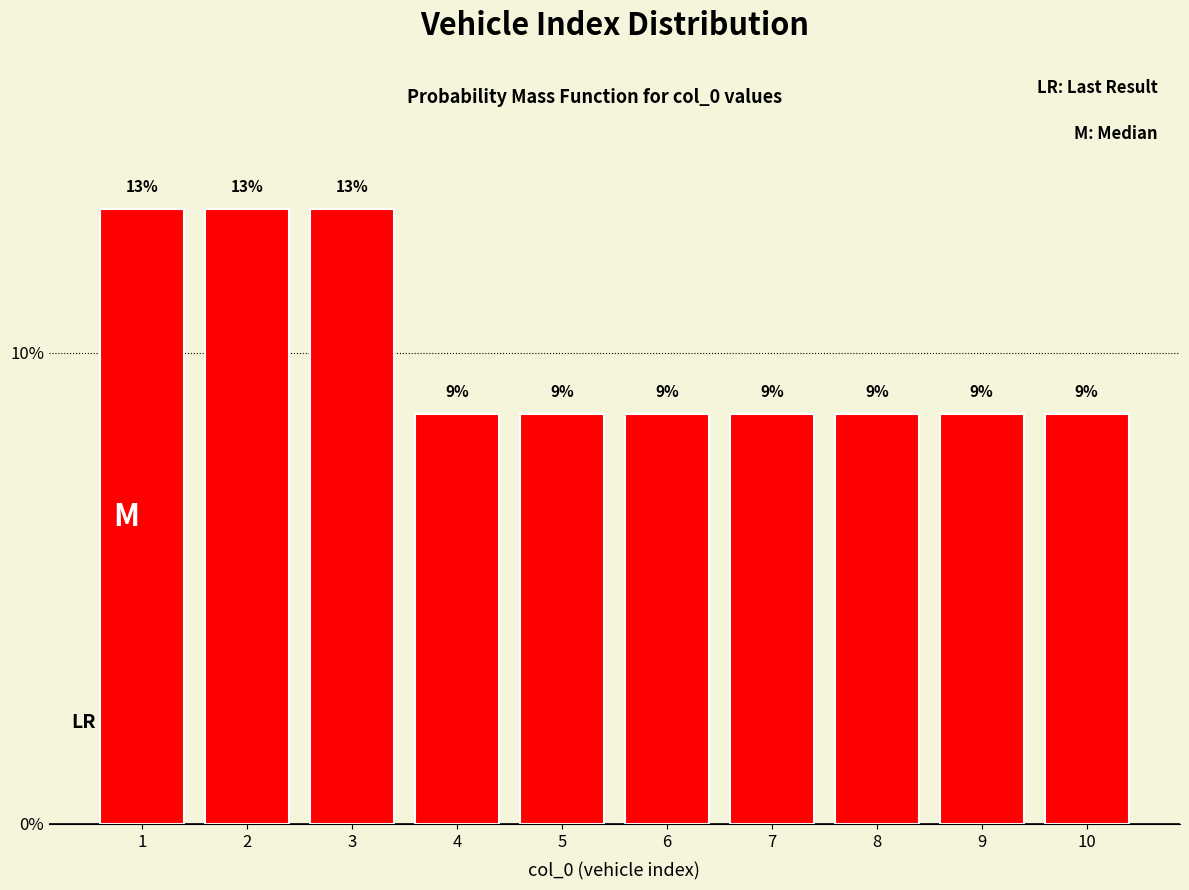

How many bars are there in total?

10